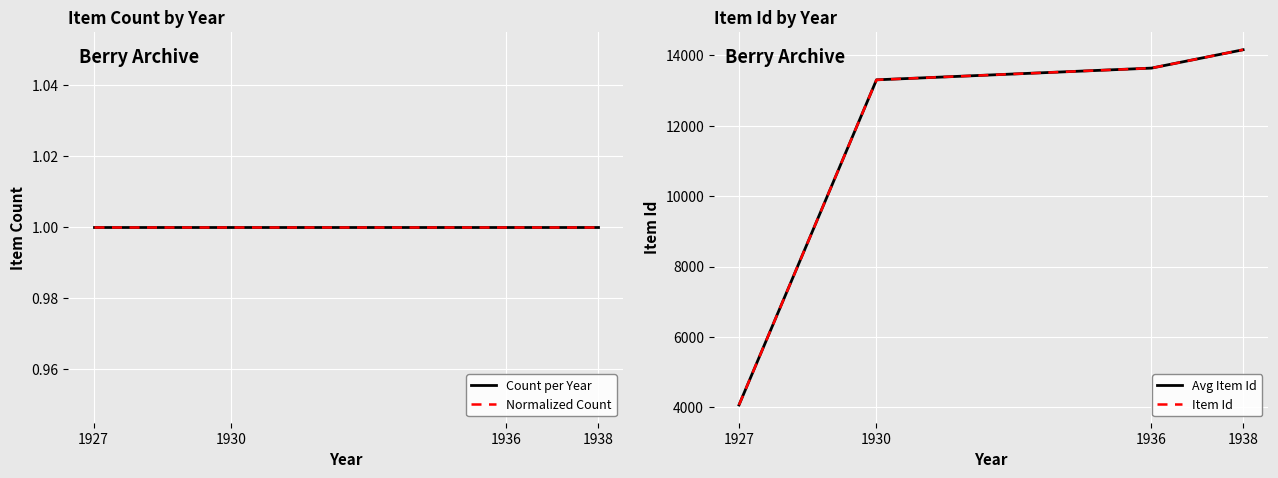

What is the sum of all Avg Item Id values?

45166